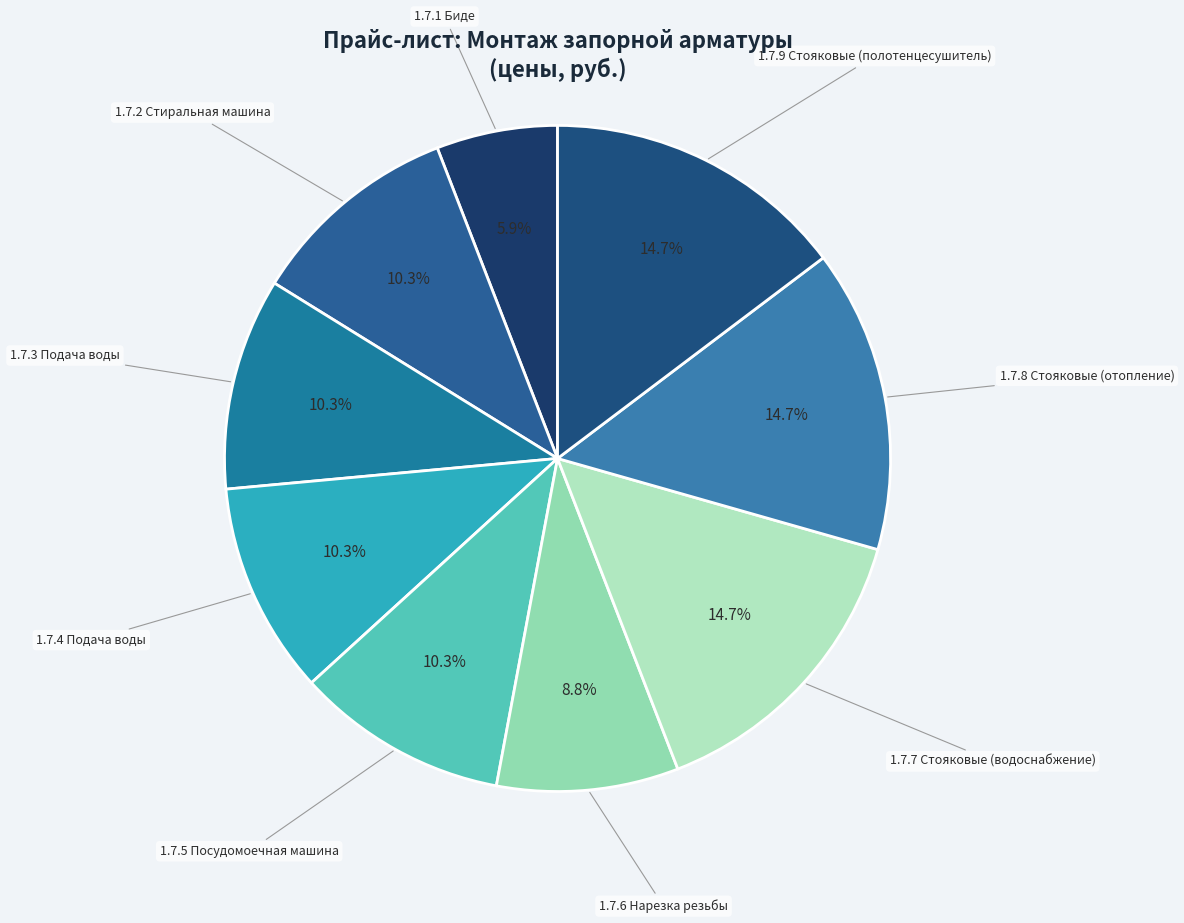

Count the number of slices in the pie.

9